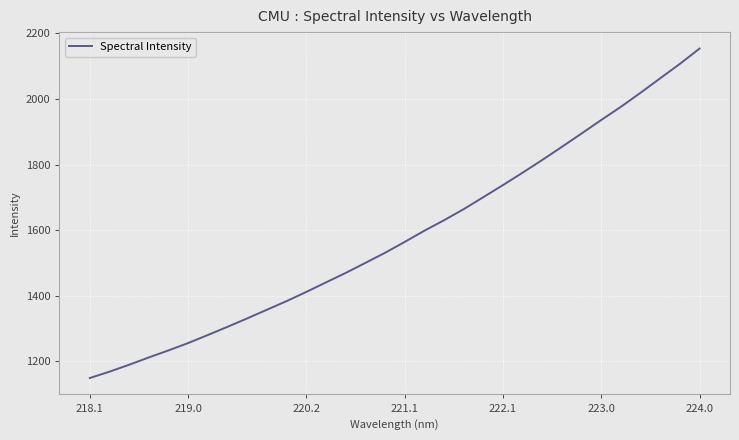

What is the minimum value shown in the chart?

1149.5